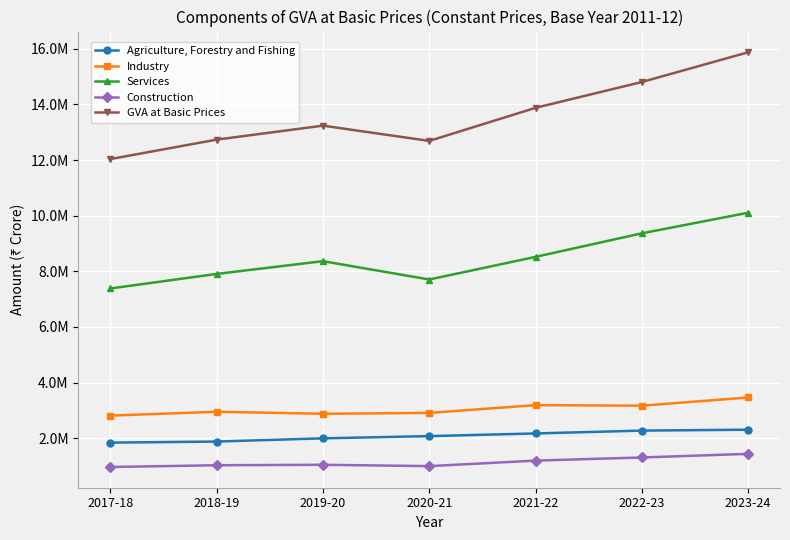

What are all the series names shown in the legend?

Agriculture, Forestry and Fishing, Industry, Services, Construction, GVA at Basic Prices